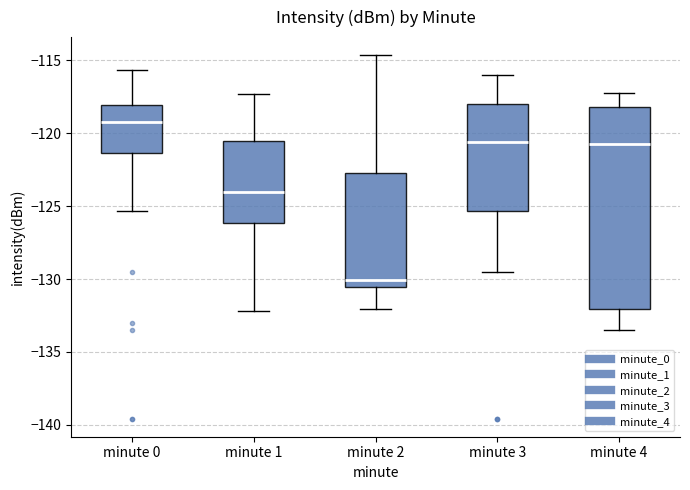

Comparing the boxes themselves (not the whiskers), which one is the tallest?

minute 4